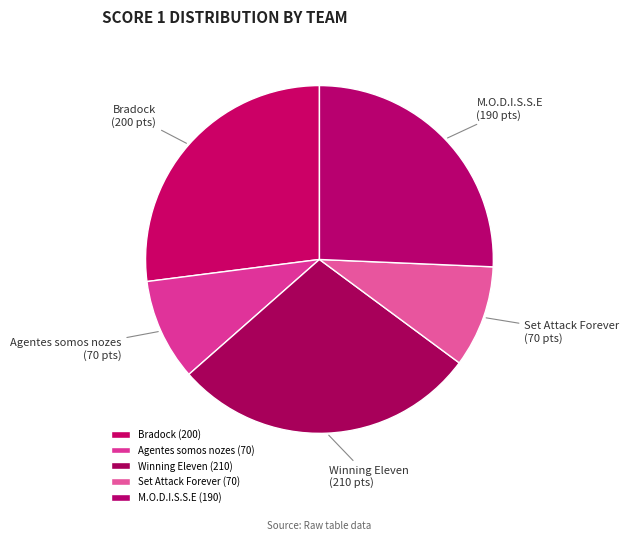

Which has a higher value, Winning Eleven or M.O.D.I.S.S.E?

Winning Eleven